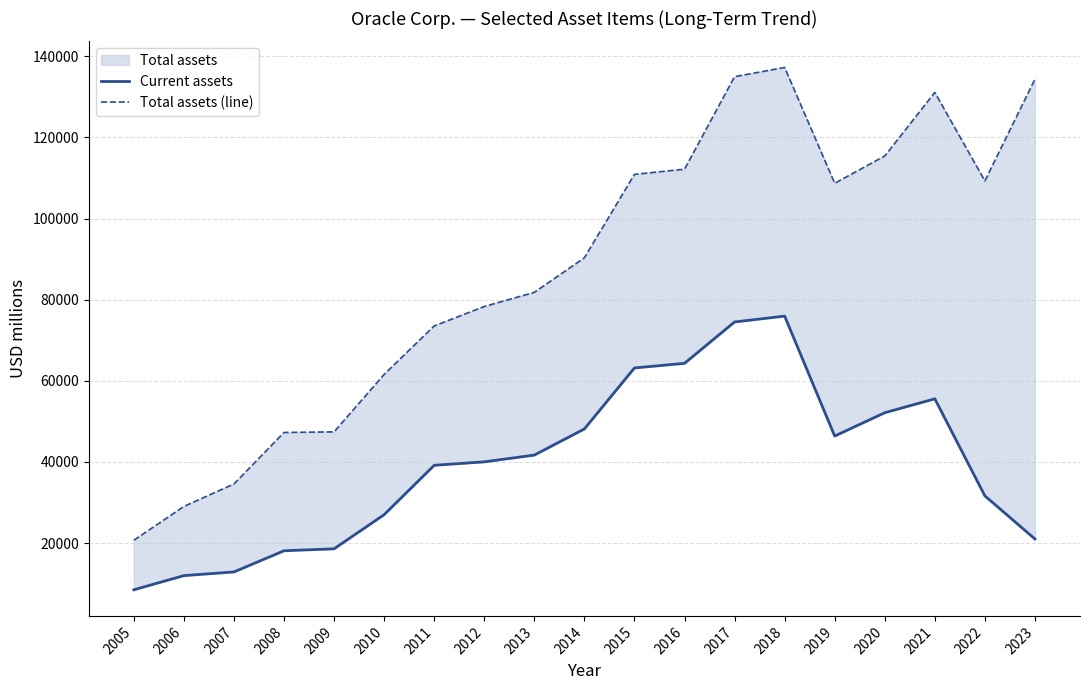

Where does the Current assets series first go above 40023?

2013